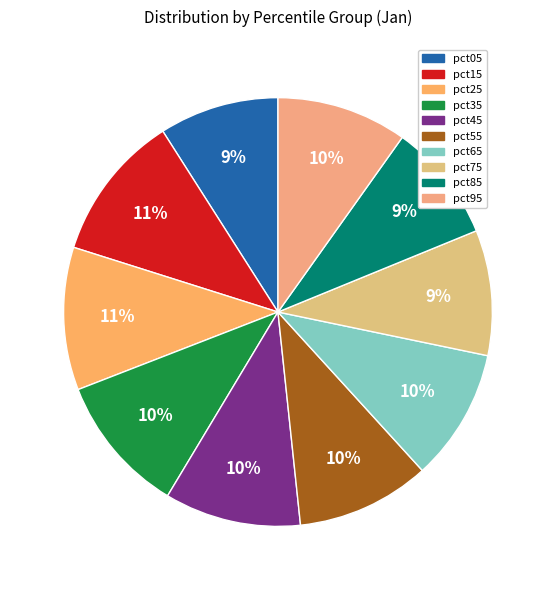

To the nearest percent, what is the average slice percentage?

10%